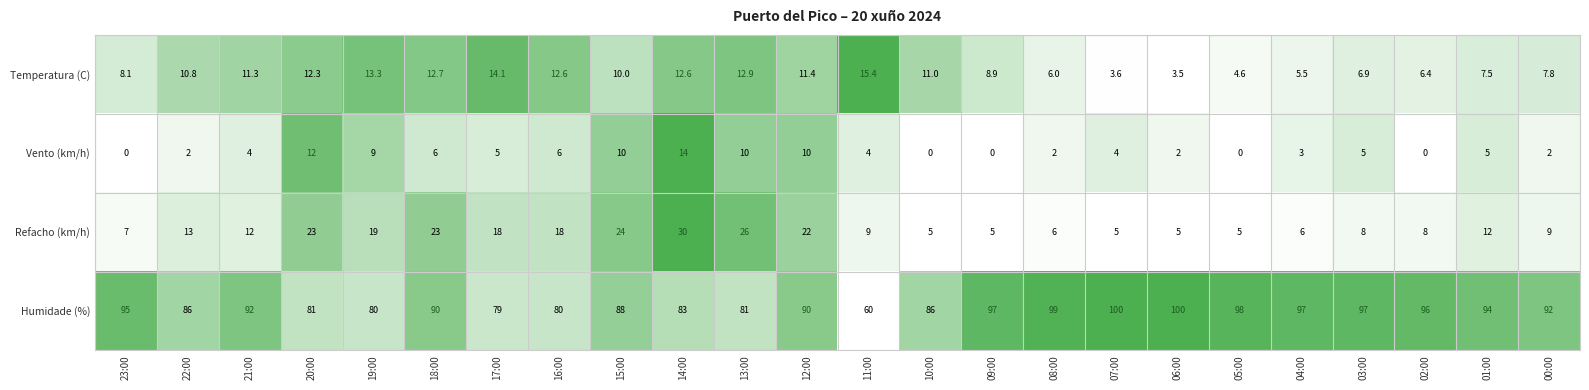

What is the maximum value shown in the chart?

100.0